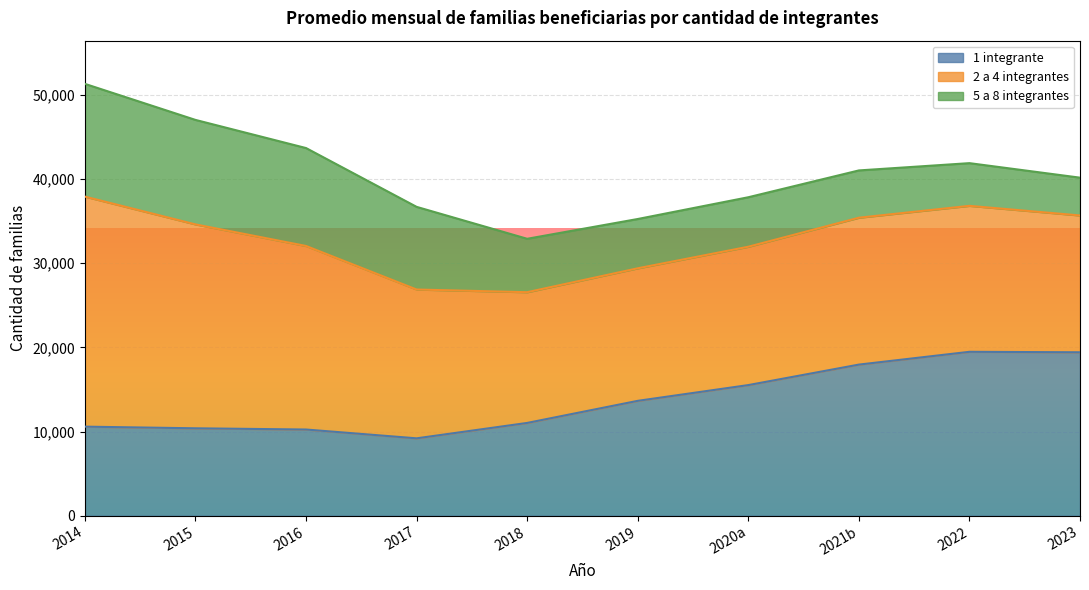

True or false: 5 a 8 integrantes has more than 2 interior local peaks.

False